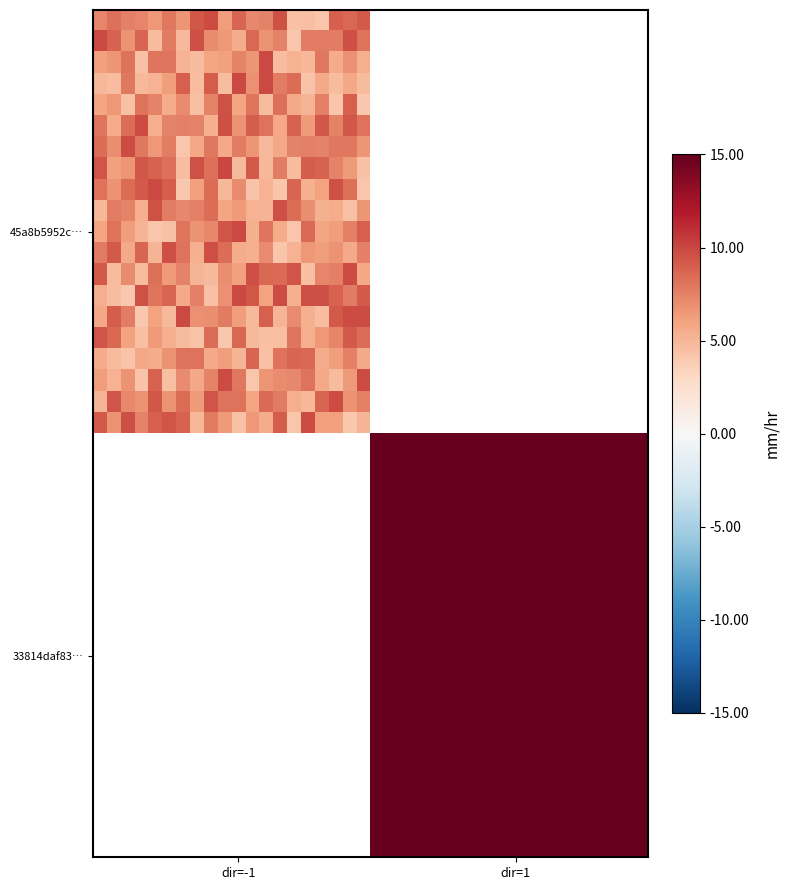

What is the smallest value displayed?

4.0